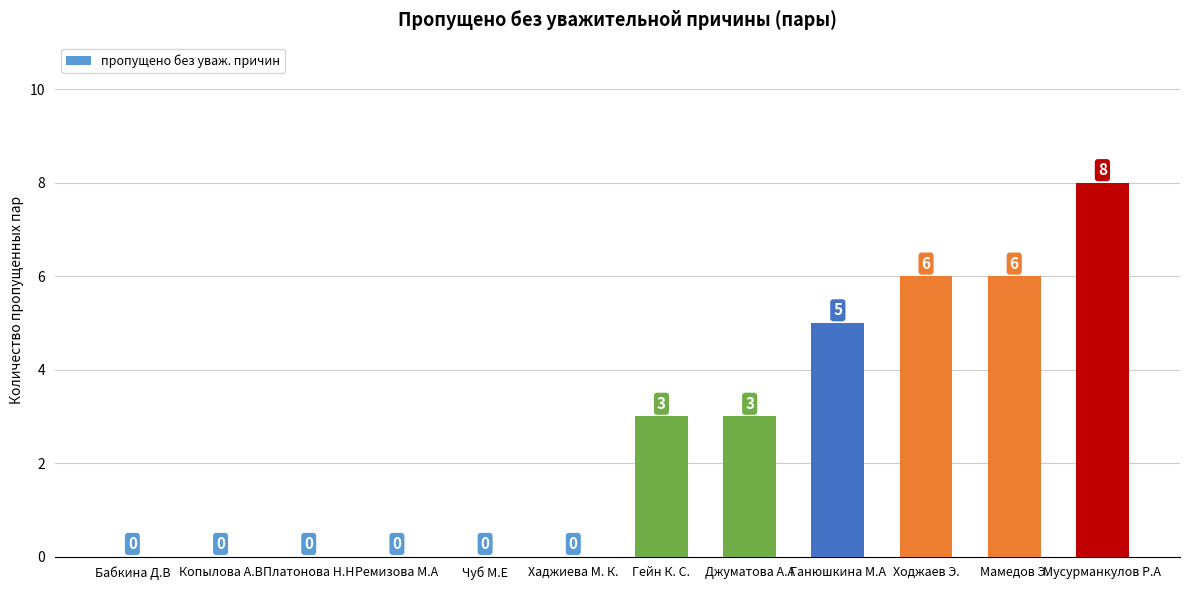

At which category does the chart reach its peak across all series?

Мусурманкулов Р.А